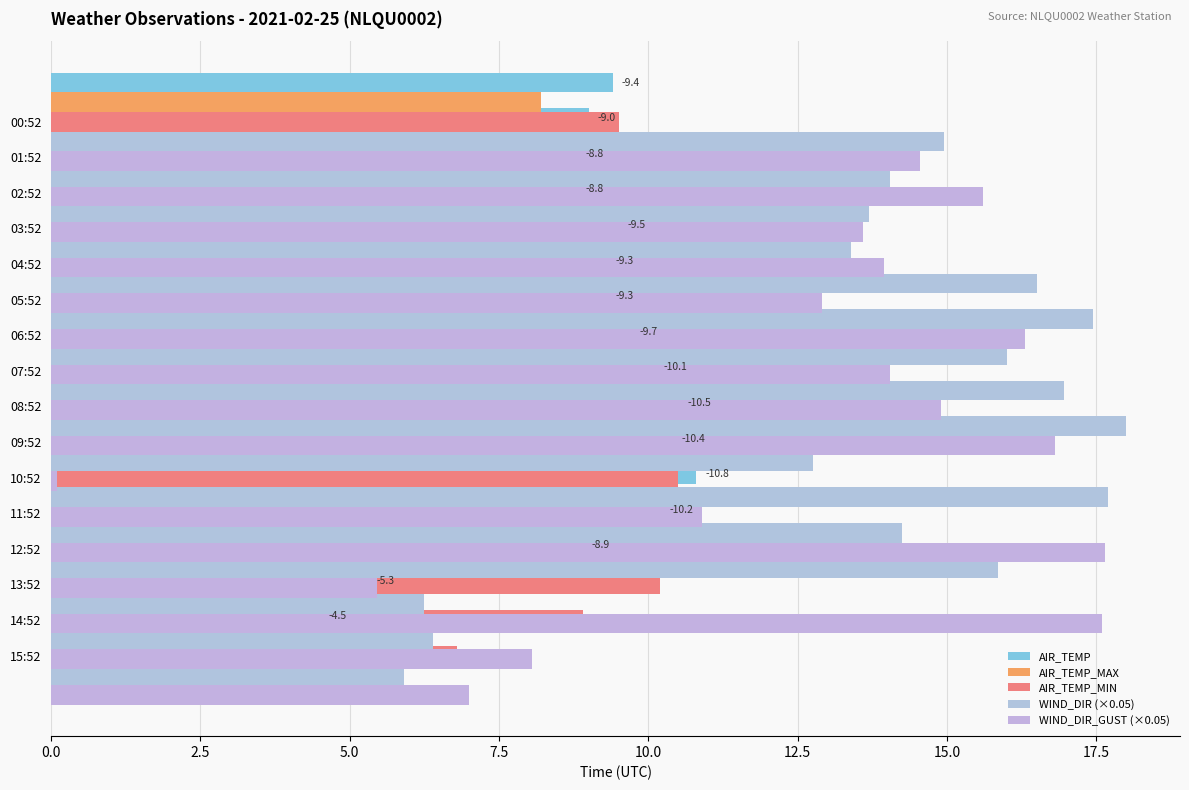

Which series has the largest total across all categories?

WIND_DIR (×0.05)